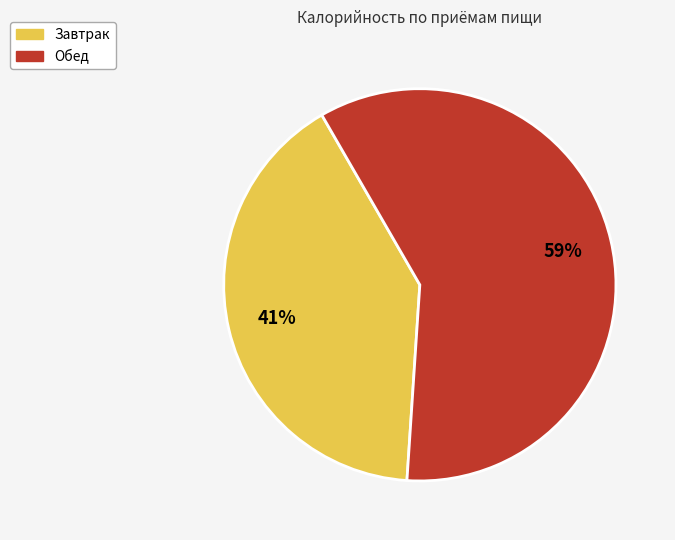

What is the smallest slice in the pie chart?

Завтрак